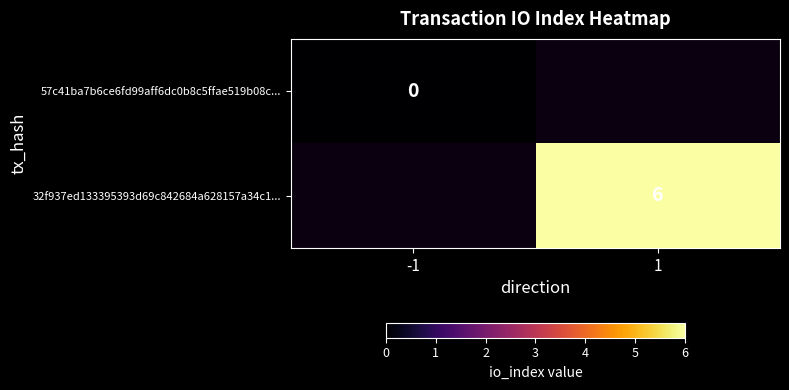

At how many categories does at least one series exceed 5?

1